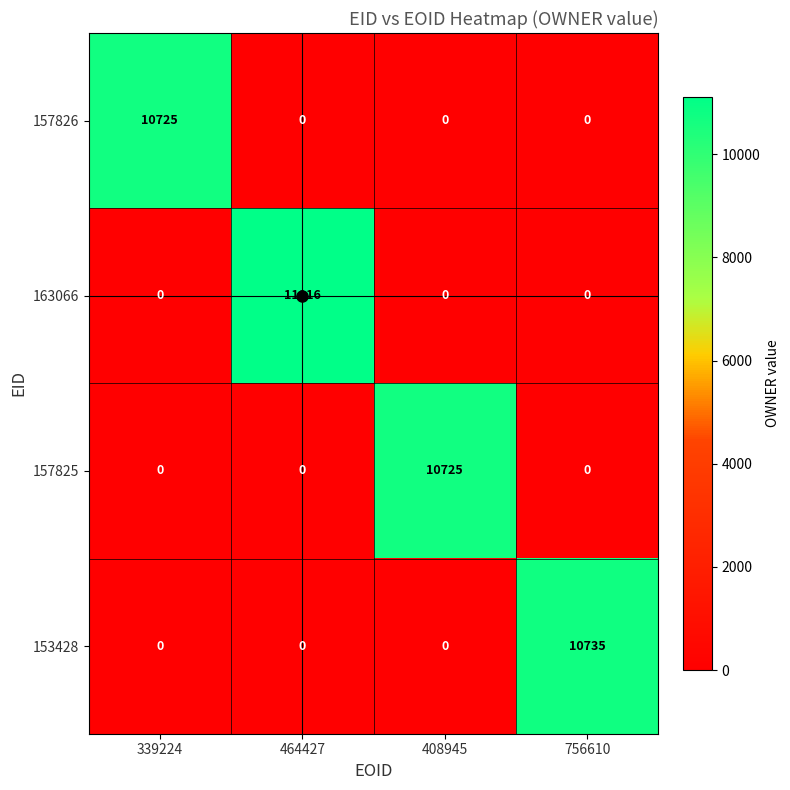

What is the difference between the maximum and minimum values in the 153428 series?

10735